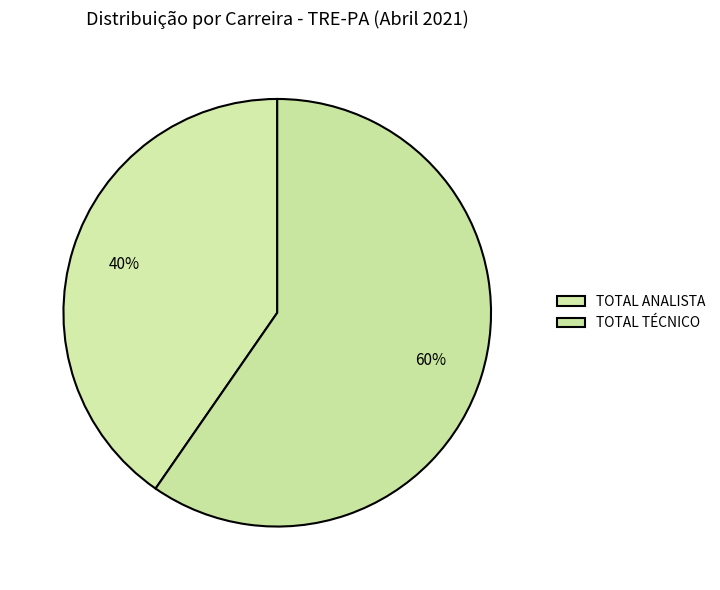

How many segments does this pie chart have?

2